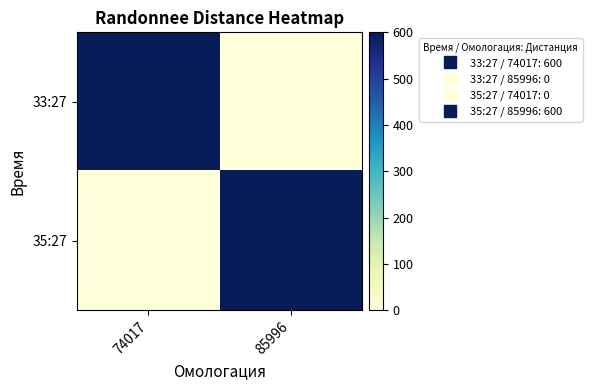

Which category has the highest value across all series?

74017